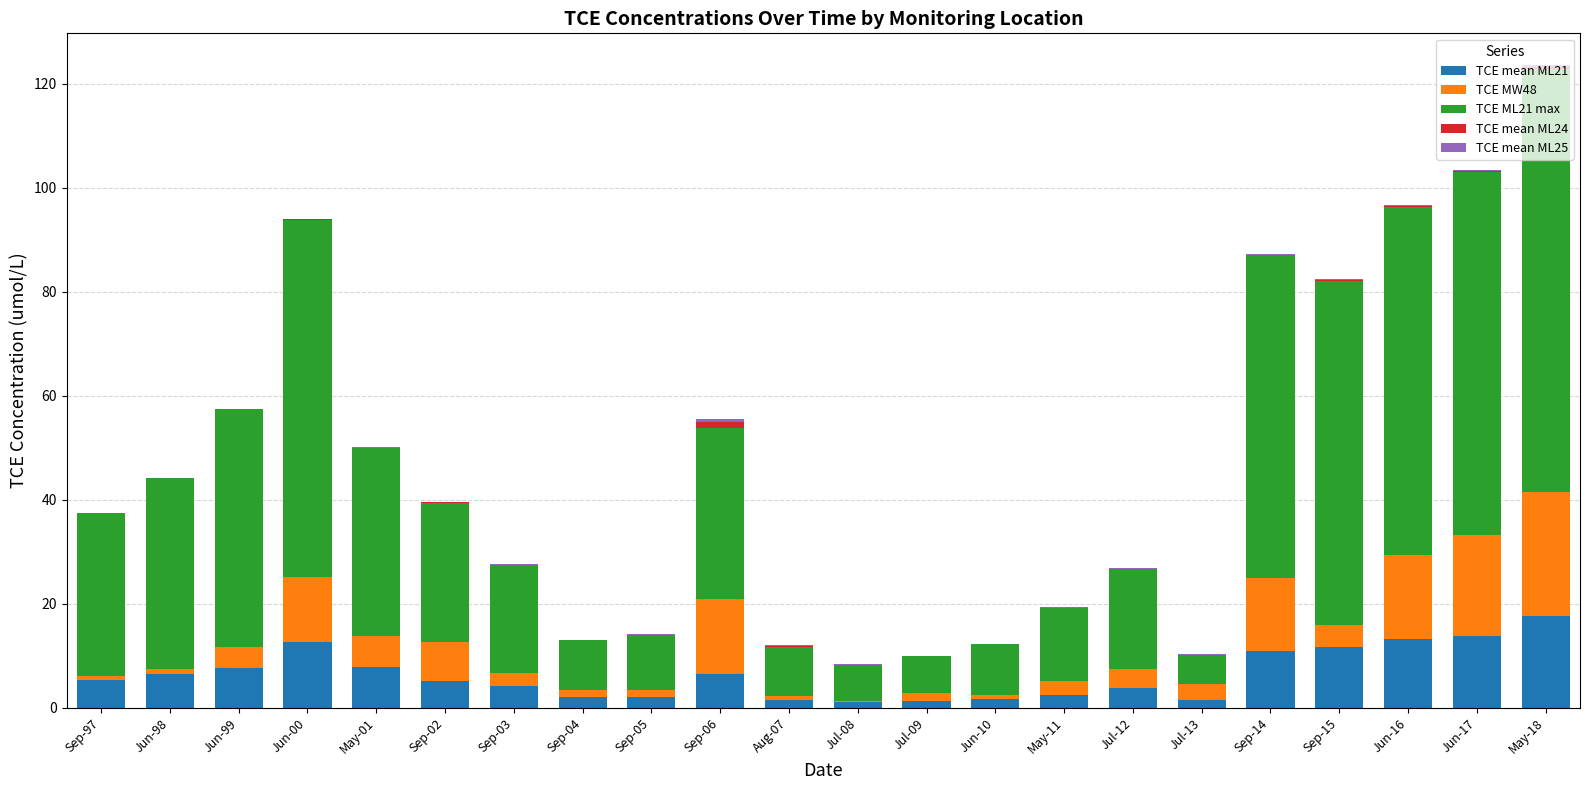

At which category is the sum across all series the highest?

May-18